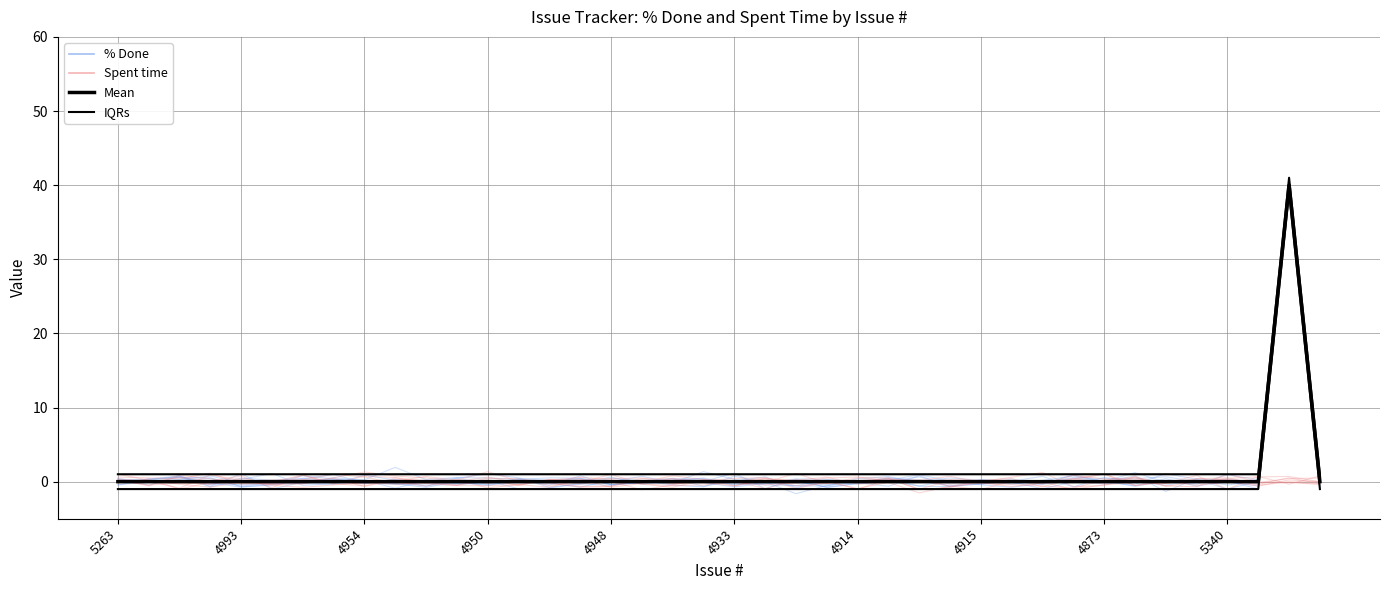

Reading left to right, transcribe all the data shown in this chart.

% Done: 0.2	-0.1	0.3	0.8	-0.1	-0.1	0.8	0.4	-0.2	0.3	-0.2	-0.2	0.1	-1.0	-0.9	-0.3	-0.5	0.2	-0.5	-0.7	0.7	-0.1	0.0	-0.7	-0.3	0.1	-0.6	0.2	-0.3	-0.1	-0.3	0.9	-0.0	-0.5	0.4	-0.6	0.1	-1.0	39.3	0.1
Spent time: 0.1	-0.5	-0.2	-0.3	0.4	-0.2	0.2	1.0	0.6	-0.2	-0.2	0.2	-0.8	-0.4	0.2	-0.1	1.0	-0.3	-0.5	-0.4	0.0	-0.1	1.1	-0.2	0.0	0.4	-0.1	0.3	0.2	0.4	-0.7	0.4	-0.1	0.1	-0.2	0.8	-1.0	0.7	-0.3	0.8
Mean: 0.0	0.0	0.0	0.0	0.0	0.0	0.0	0.0	0.0	0.0	0.0	0.0	0.0	0.0	0.0	0.0	0.0	0.0	0.0	0.0	0.0	0.0	0.0	0.0	0.0	0.0	0.0	0.0	0.0	0.0	0.0	0.0	0.0	0.0	0.0	0.0	0.0	0.0	40.0	0.0
IQRs: 1.0	1.0	1.0	1.0	1.0	1.0	1.0	1.0	1.0	1.0	1.0	1.0	1.0	1.0	1.0	1.0	1.0	1.0	1.0	1.0	1.0	1.0	1.0	1.0	1.0	1.0	1.0	1.0	1.0	1.0	1.0	1.0	1.0	1.0	1.0	1.0	1.0	1.0	41.0	1.0